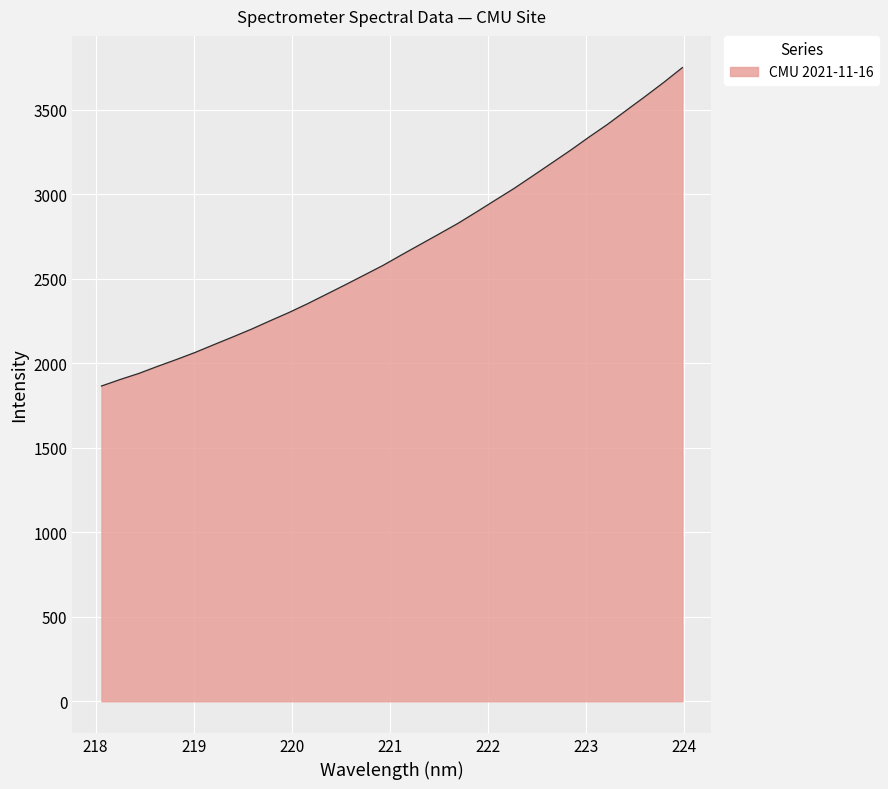

What is the difference between the maximum and minimum values?

1883.8